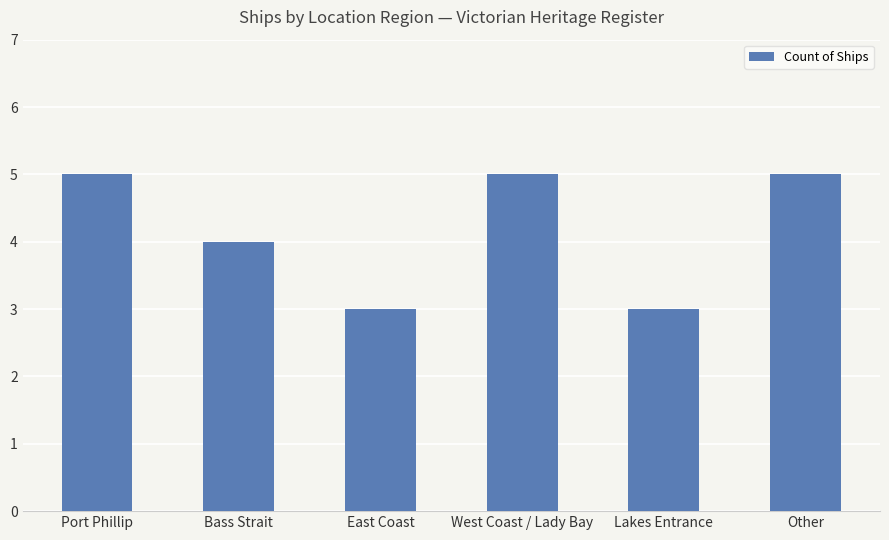

Where is the data nearest to the value 4?

Bass Strait